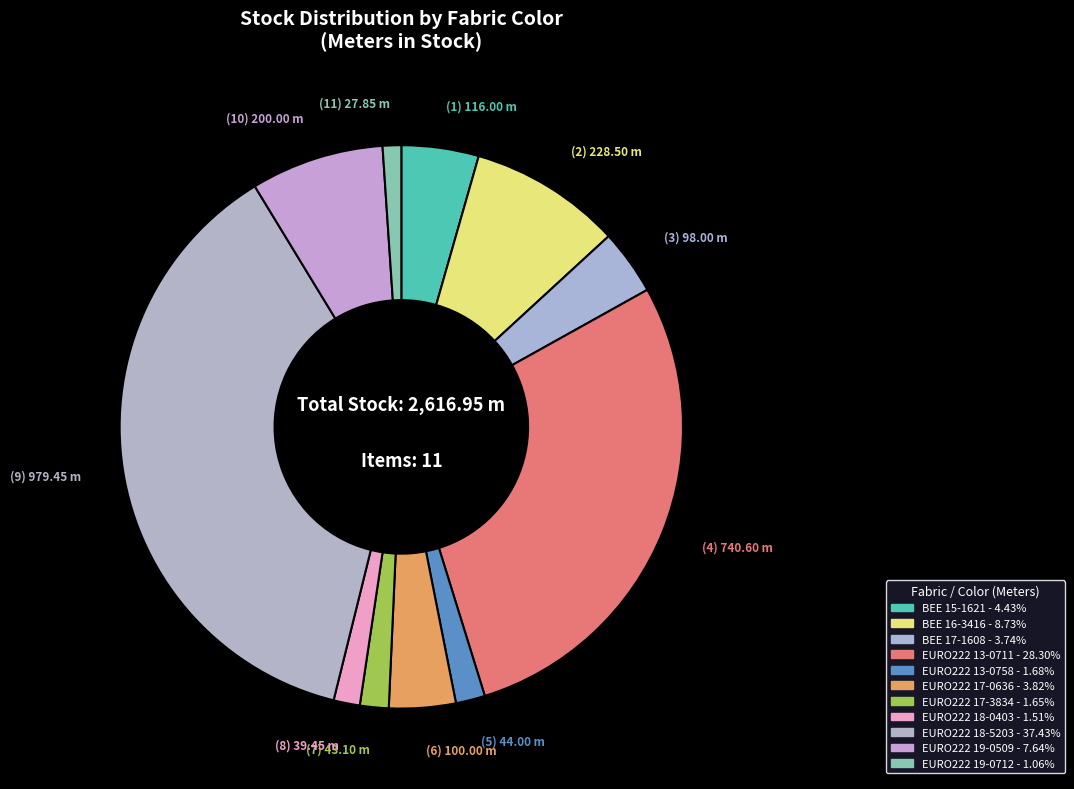

To the nearest percent, what portion does EURO222 19-0509 represent?

8%